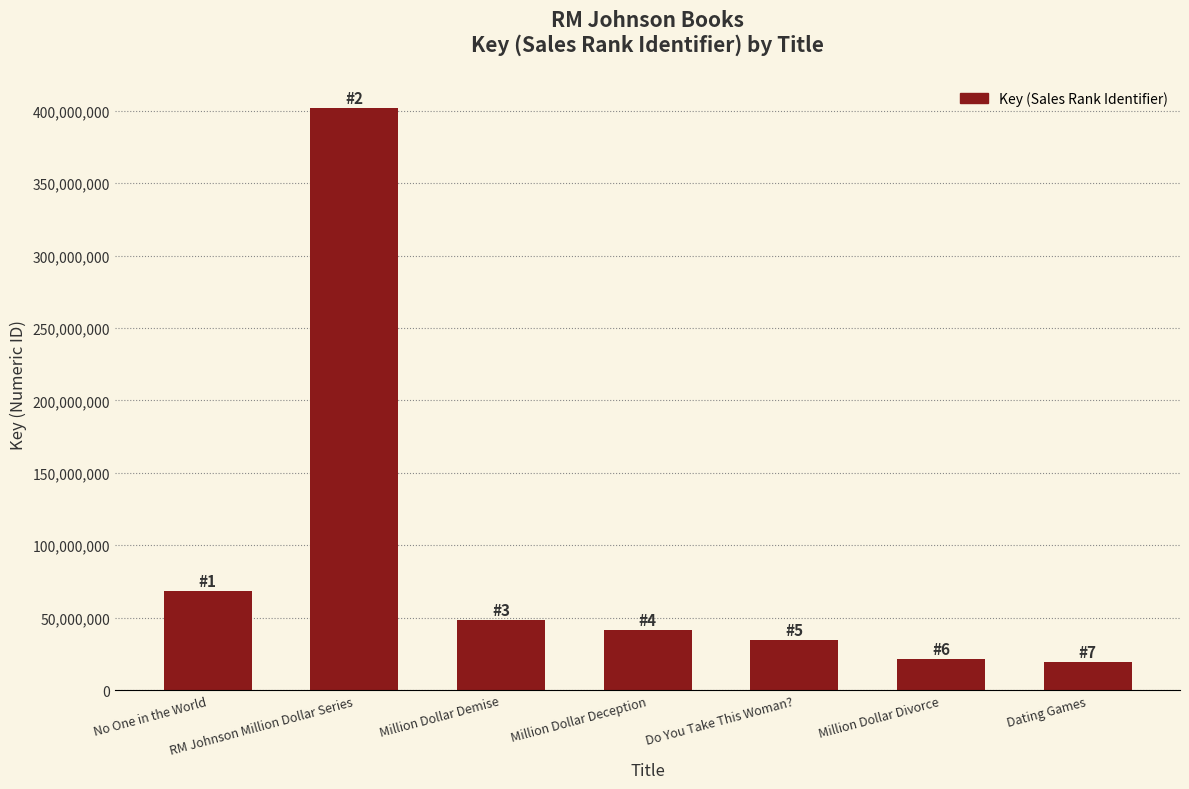

What is the difference between the second highest and minimum values?

49197406